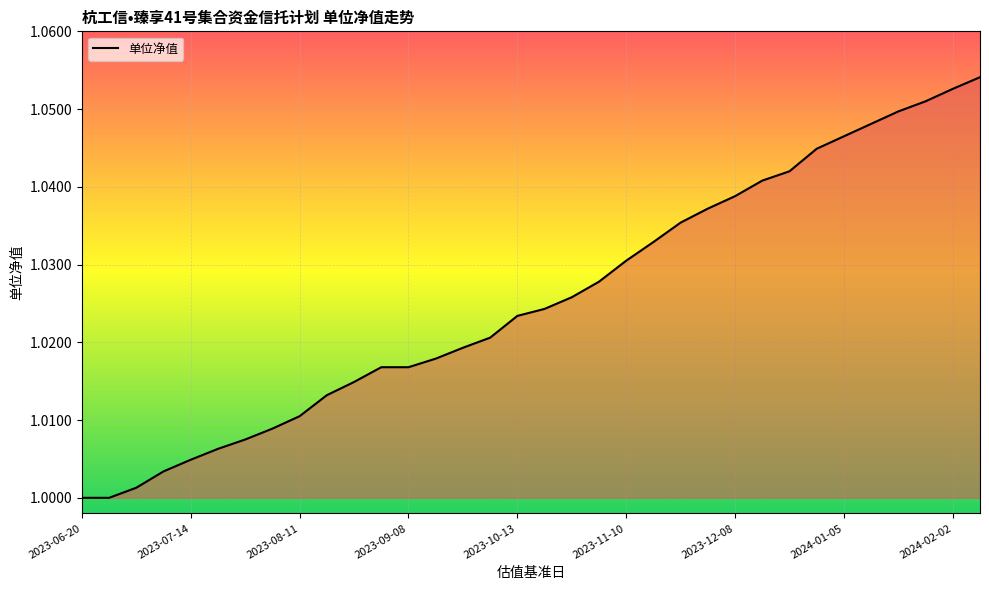

How many lines are shown in the chart?

1